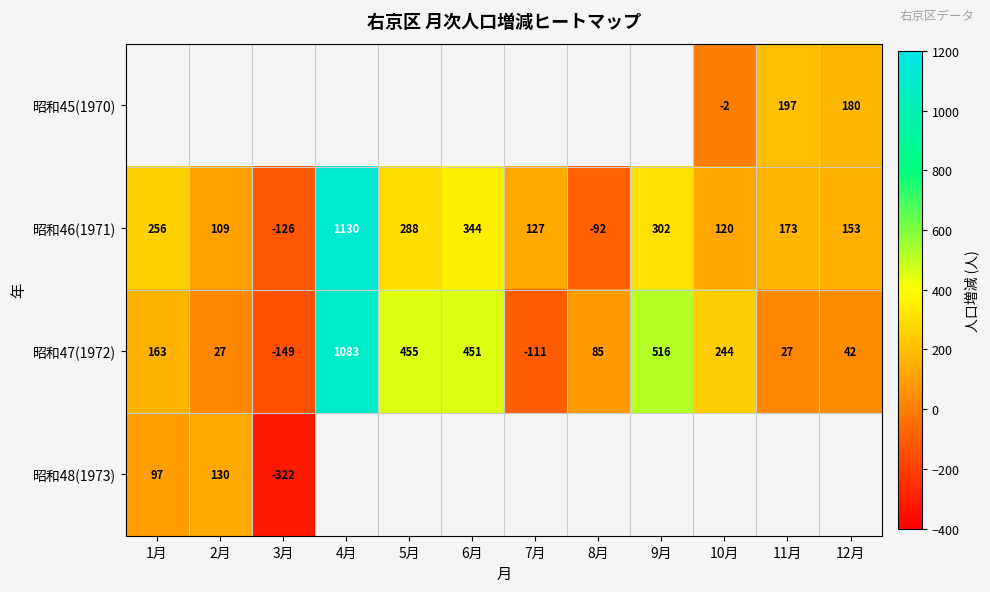

What is the difference between the maximum and minimum values in the 昭和47(1972) series?

1232